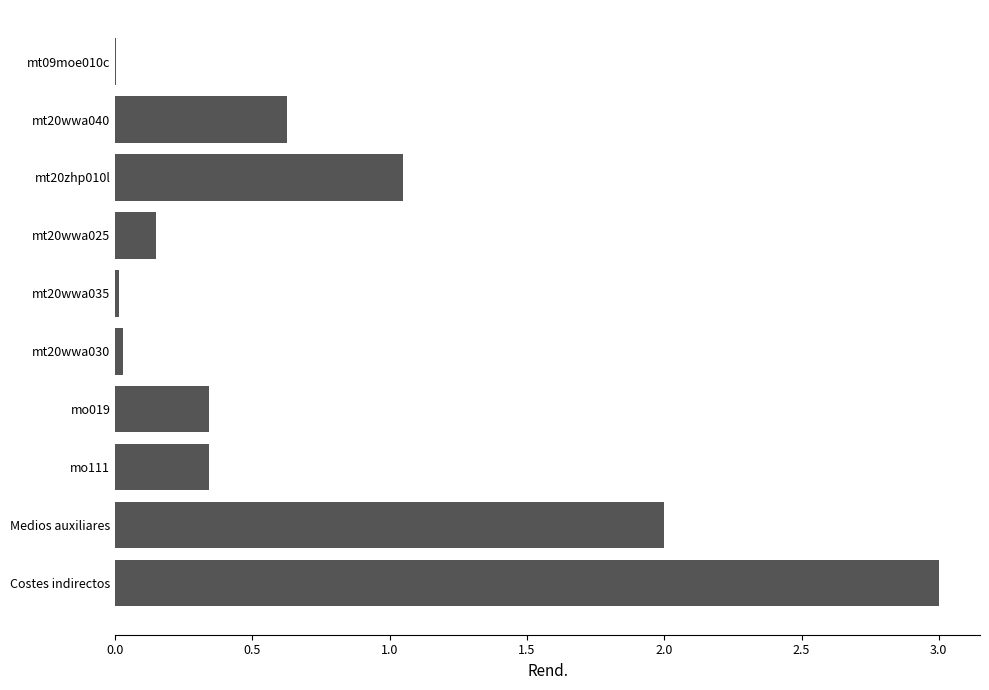

Between mt20wwa025 and mt20zhp010l, which is larger?

mt20zhp010l